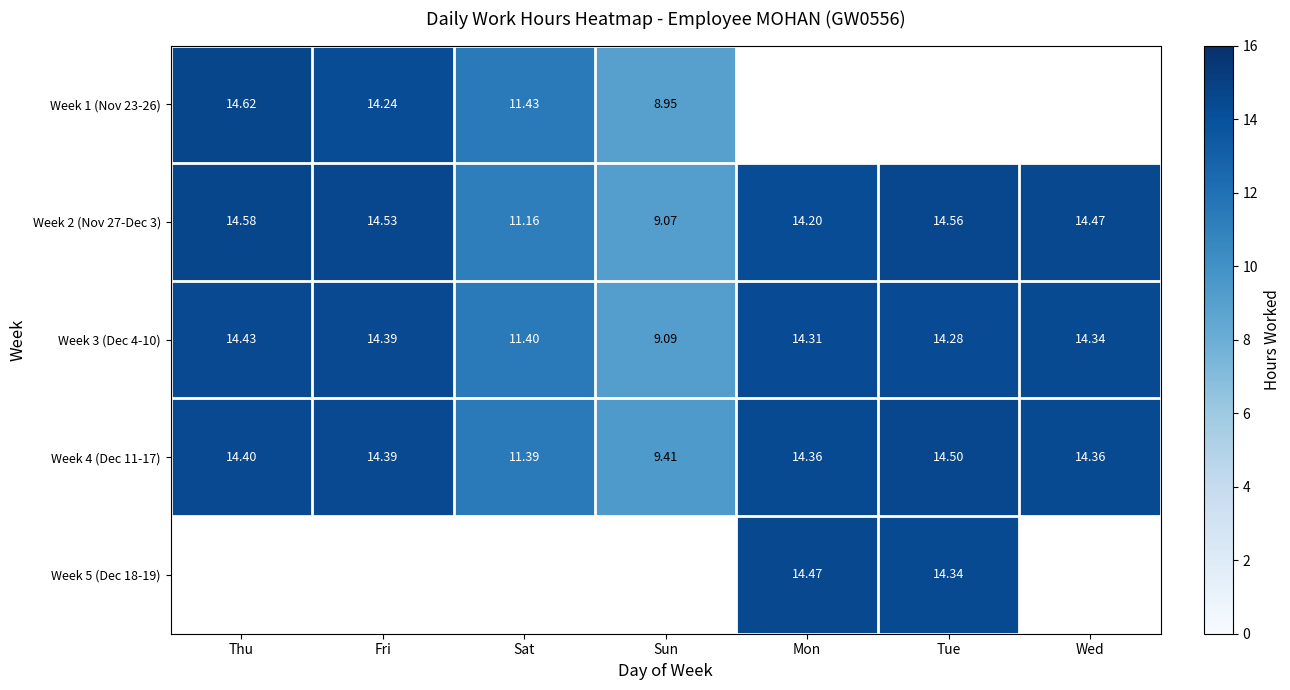

At which label is Week 3 (Dec 4-10) closest to 11?

Sat